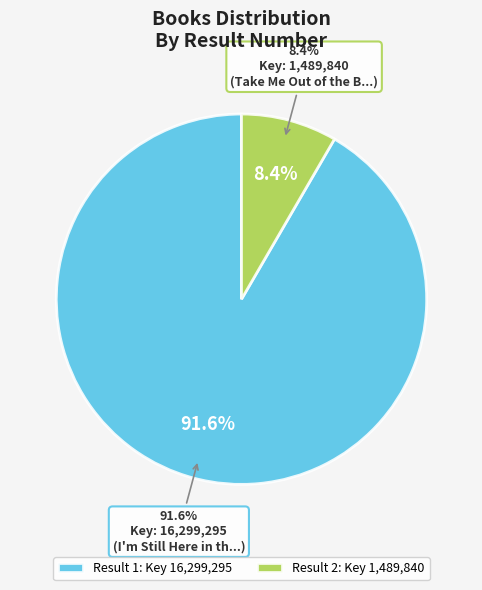

Which has a higher value, 2 or 1?

1